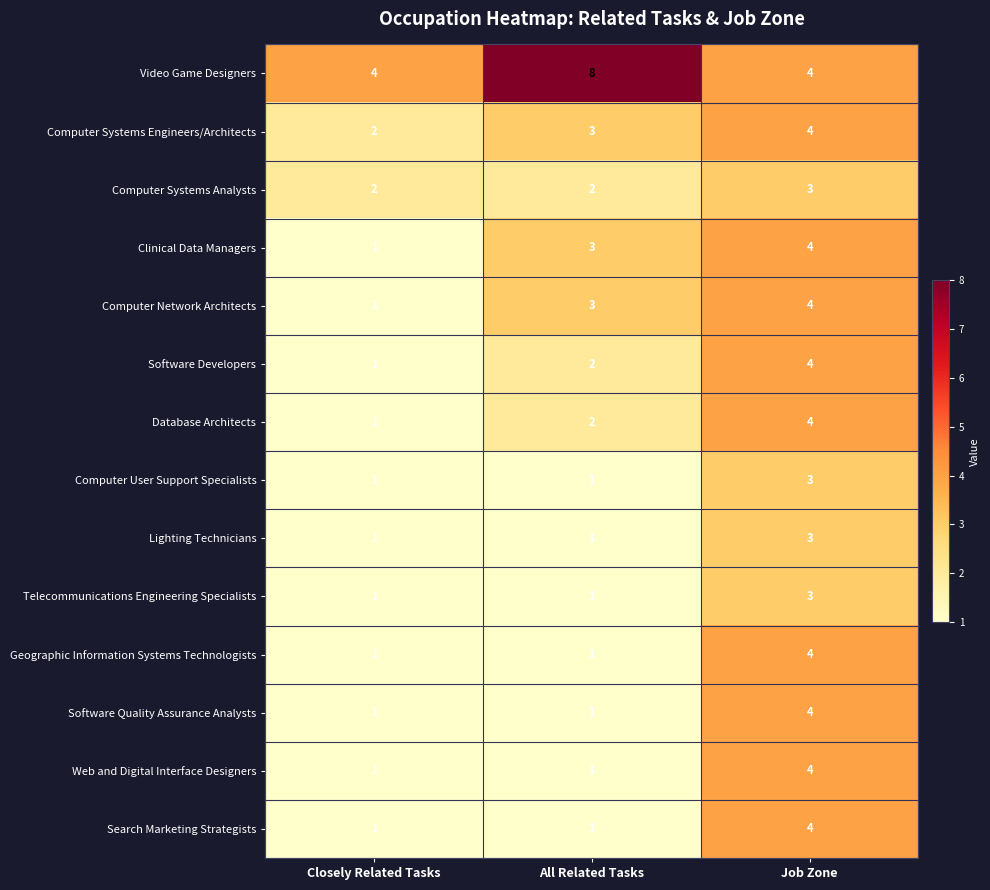

How many Video Game Designers values are between 4 and 8?

3